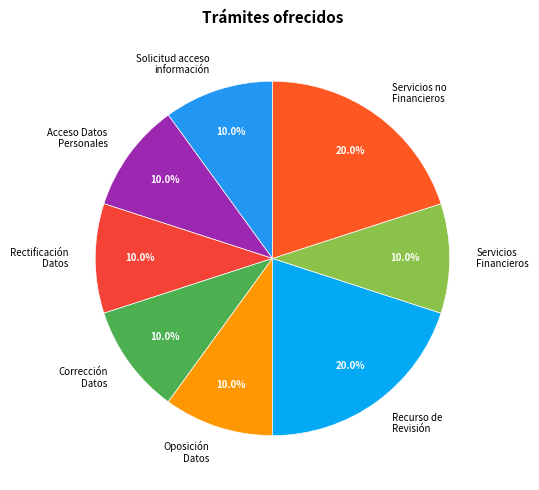

Is Servicios Financieros the majority of the pie?

No